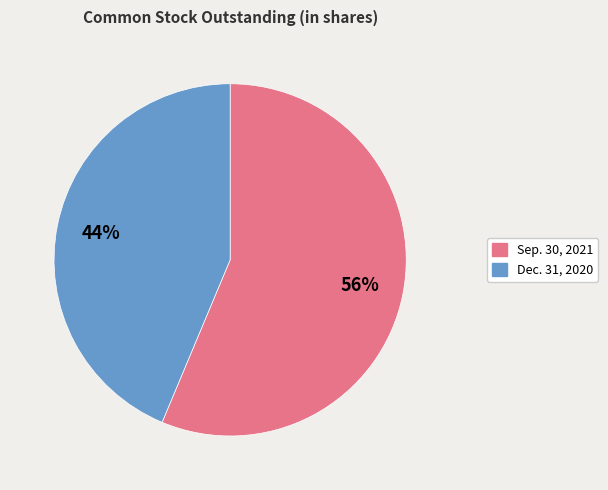

Which category has the smallest portion of the pie?

Dec. 31, 2020